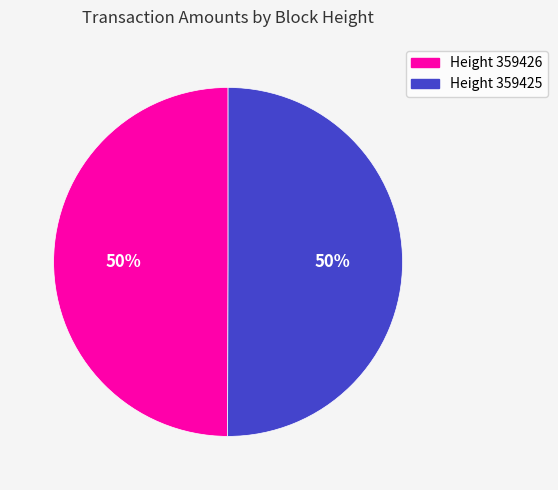

Approximately how many times larger is the value at Height 359425 compared to Height 359426?

1.0